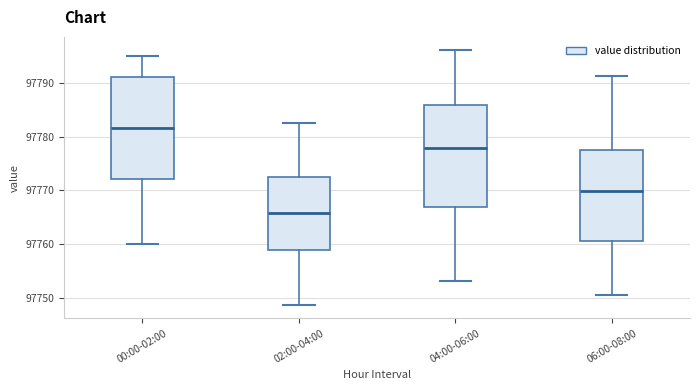

Reading left to right, transcribe this box plot: for each box, give where its median line is, the range the box spans, and where its two whiskers end, as read against the y-axis. The values are not printed on the chart, so give them approximately, as read against the axis.

00:00-02:00: median 97782, box 97772 to 97791, whiskers 97760 to 97795
02:00-04:00: median 97766, box 97759 to 97773, whiskers 97749 to 97782
04:00-06:00: median 97778, box 97767 to 97786, whiskers 97753 to 97796
06:00-08:00: median 97770, box 97761 to 97778, whiskers 97751 to 97791